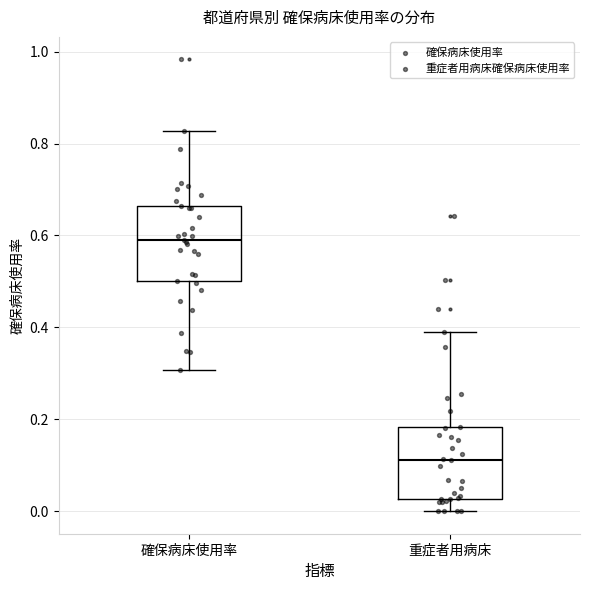

Reading left to right, read every box against the y-axis: the position of its median line, the range the box covers, and the ends of its whiskers. The values are not printed on the chart, so give them approximately, as read against the axis.

確保病床使用率: median 0.60, box 0.50 to 0.66, whiskers 0.30 to 0.82
重症者用病床: median 0.12, box 0.02 to 0.18, whiskers 0.00 to 0.38